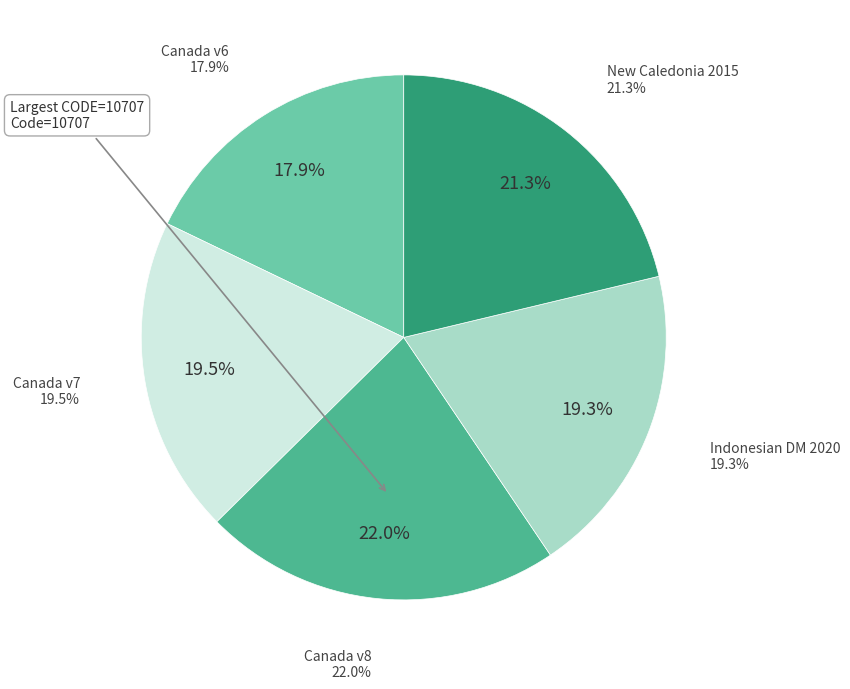

To the nearest percent, what is the combined percentage of Canada velocity grid v6 and Canada velocity grid v8?

40%